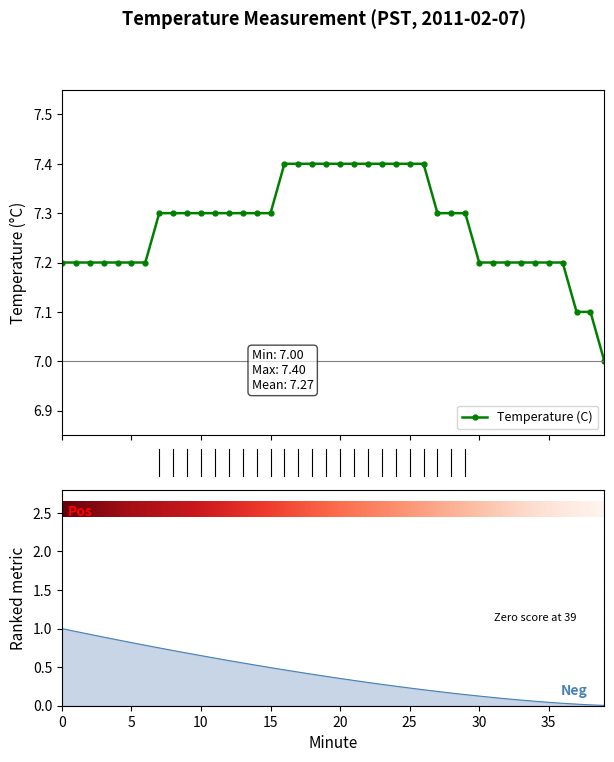

True or false: the data has more than 0 interior local peaks.

False